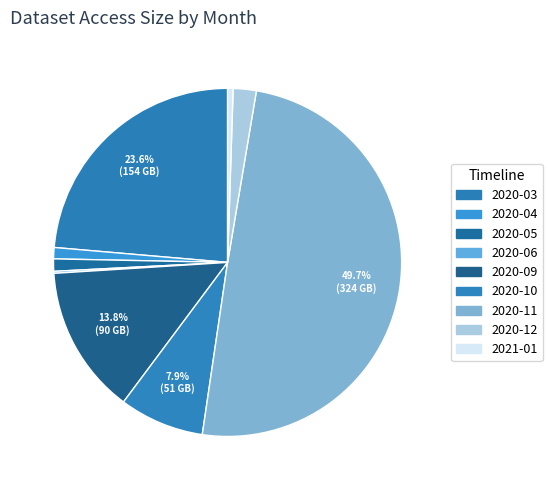

Is it true that 2020-04 is 1% of the pie?

True